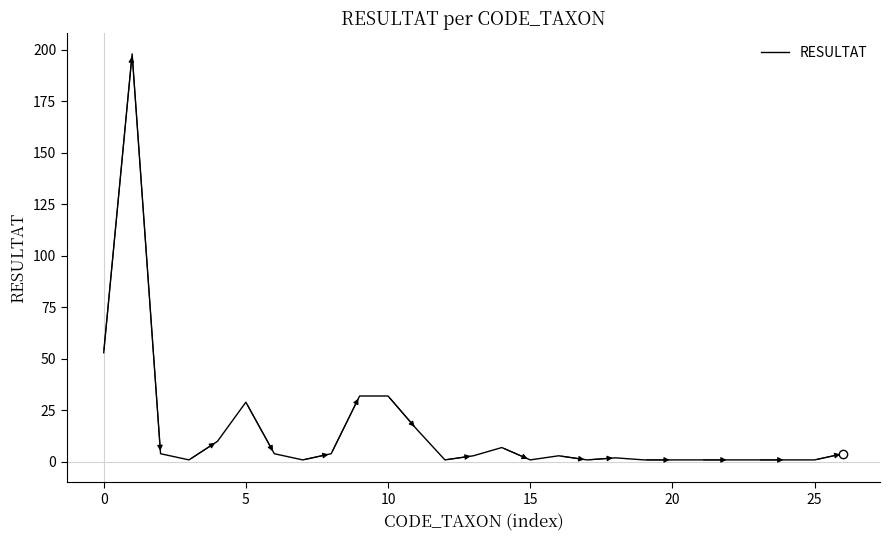

What is the greatest value displayed?

198